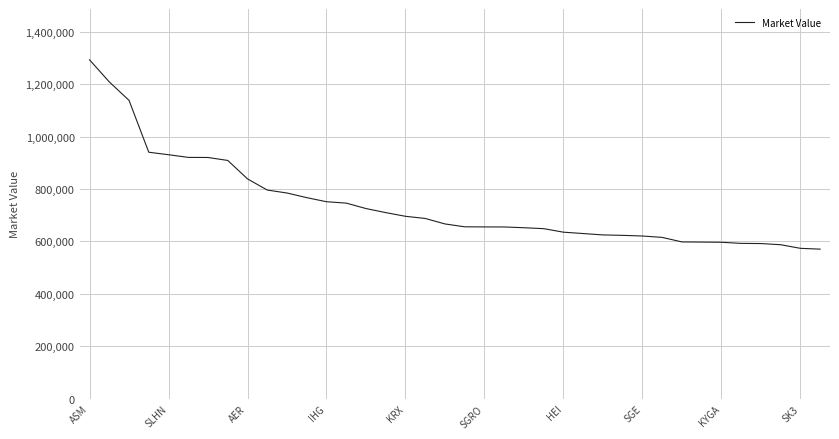

What is the greatest value displayed?

1293004.8